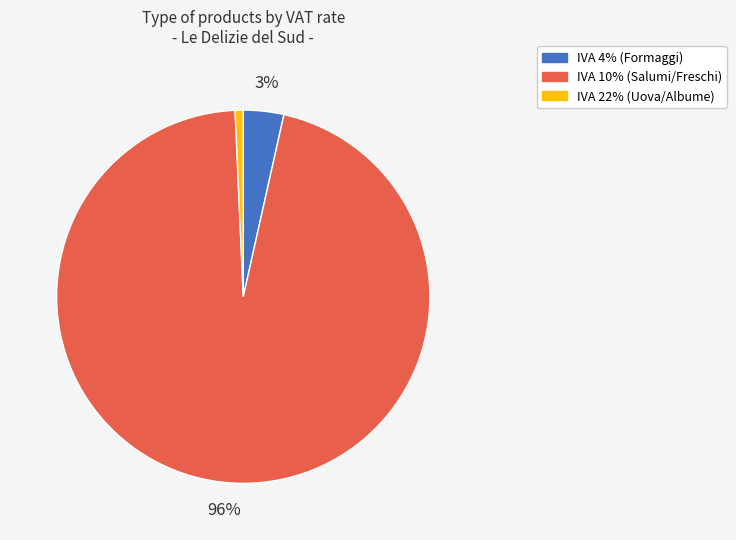

Between IVA 10% and IVA 22%, which is larger?

IVA 10%